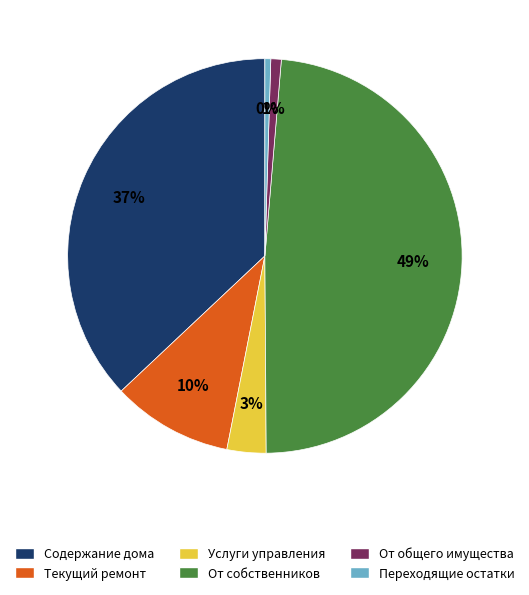

To the nearest percent, what percentage of the pie is Текущий ремонт?

10%